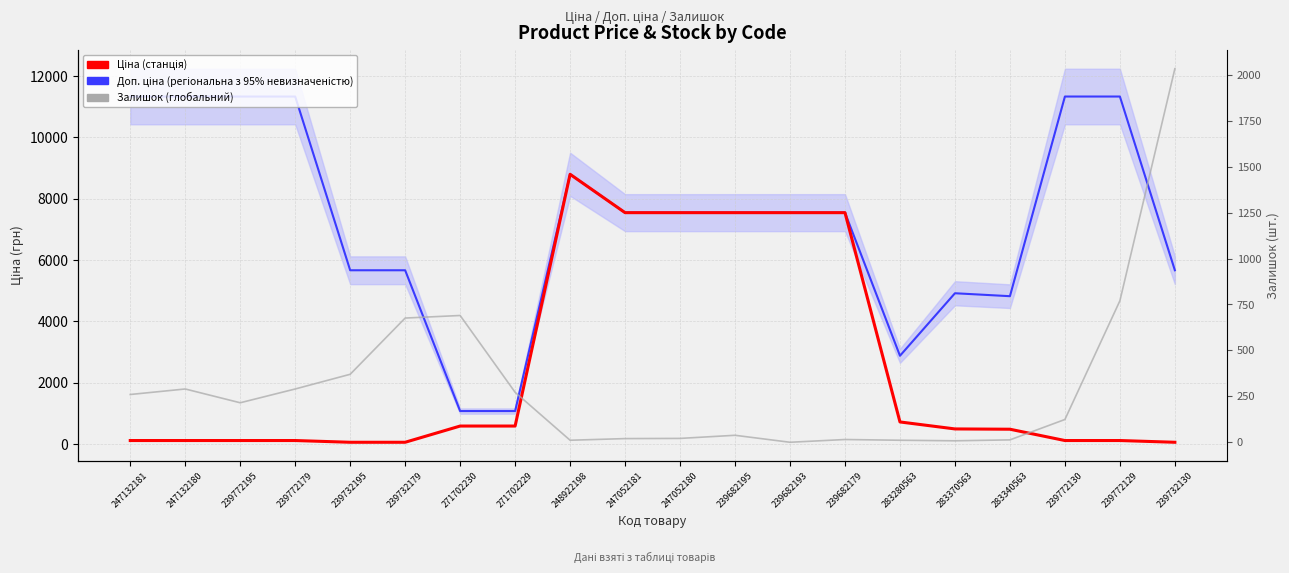

What is the sum of the Доп. ціна (регіональна) values at 239732179 and 247052180?

13212.9